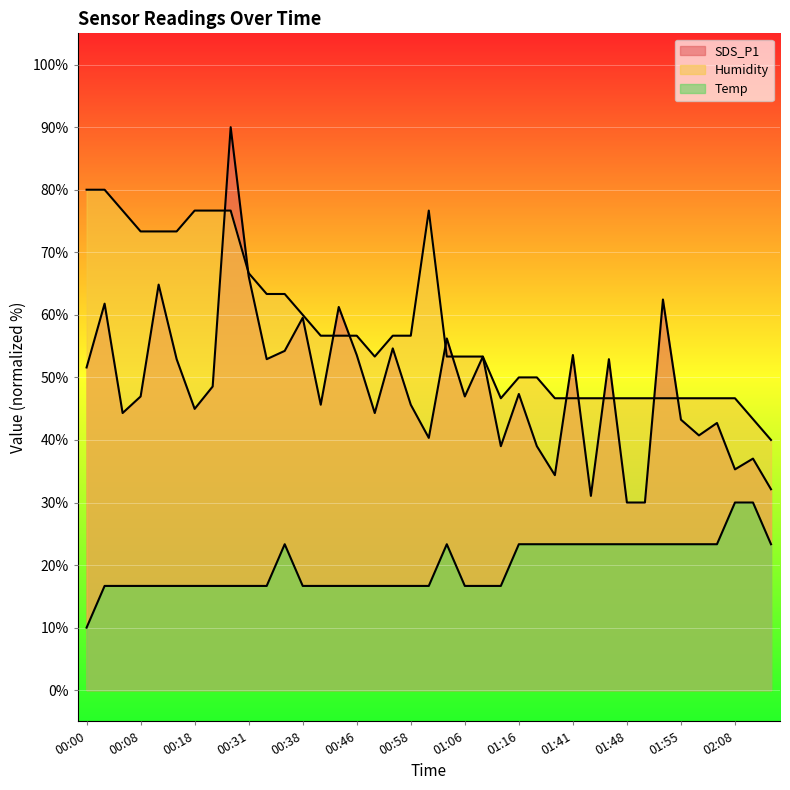

At which label does SDS_P1 reach its peak?

00:23